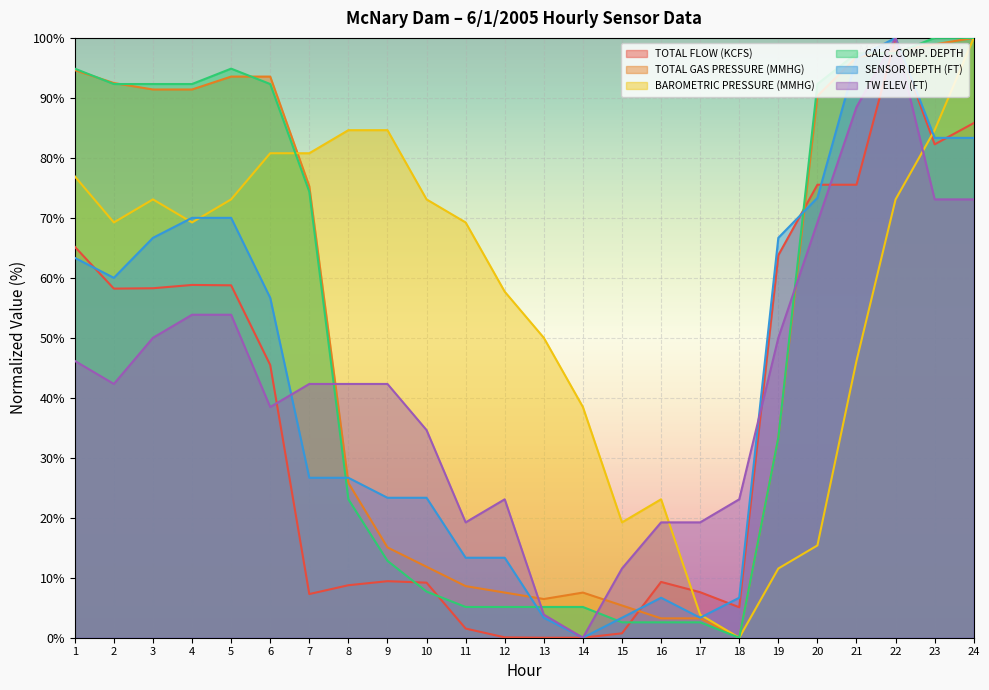

What are all the series names shown in the legend?

TOTAL FLOW (KCFS), TOTAL GAS PRESSURE (MMHG), BAROMETRIC PRESSURE (MMHG), CALC. COMP. DEPTH, SENSOR DEPTH (FT), TW ELEV (FT)